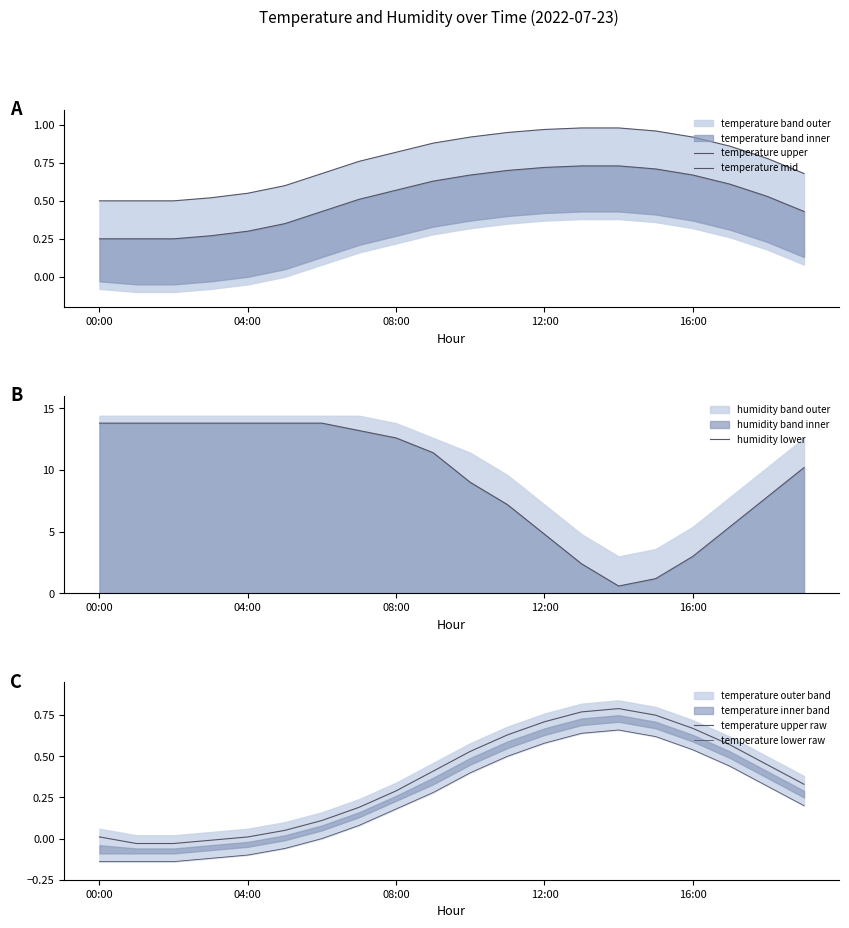

Is it true that humidity lower equals 13.8 at 04:00?

True